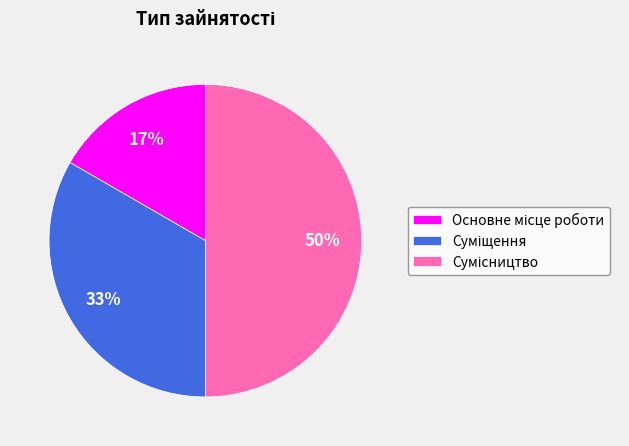

To the nearest percent, what is the average slice percentage?

33%